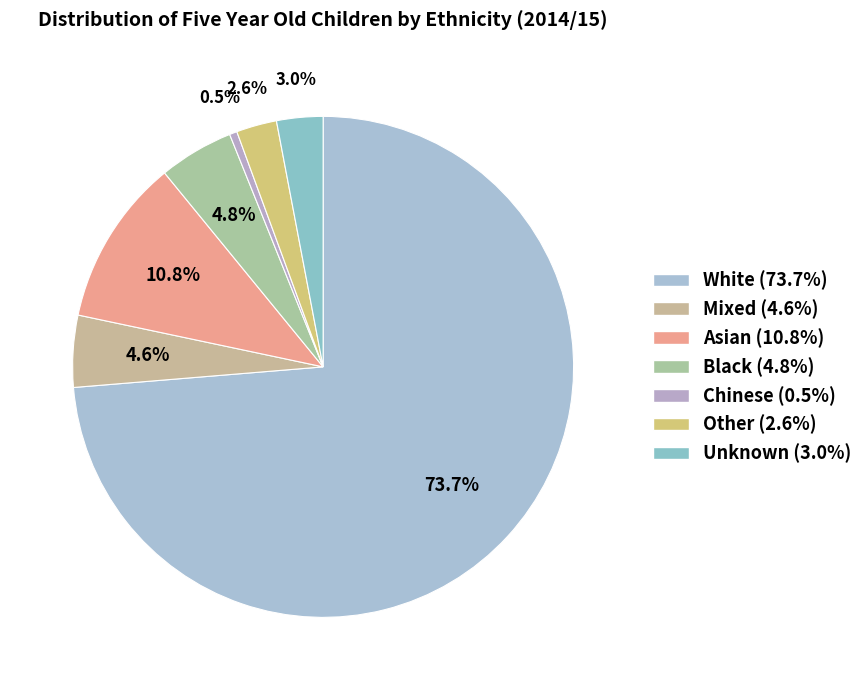

To the nearest percent, what is the difference between the largest and smallest slice percentages?

73%